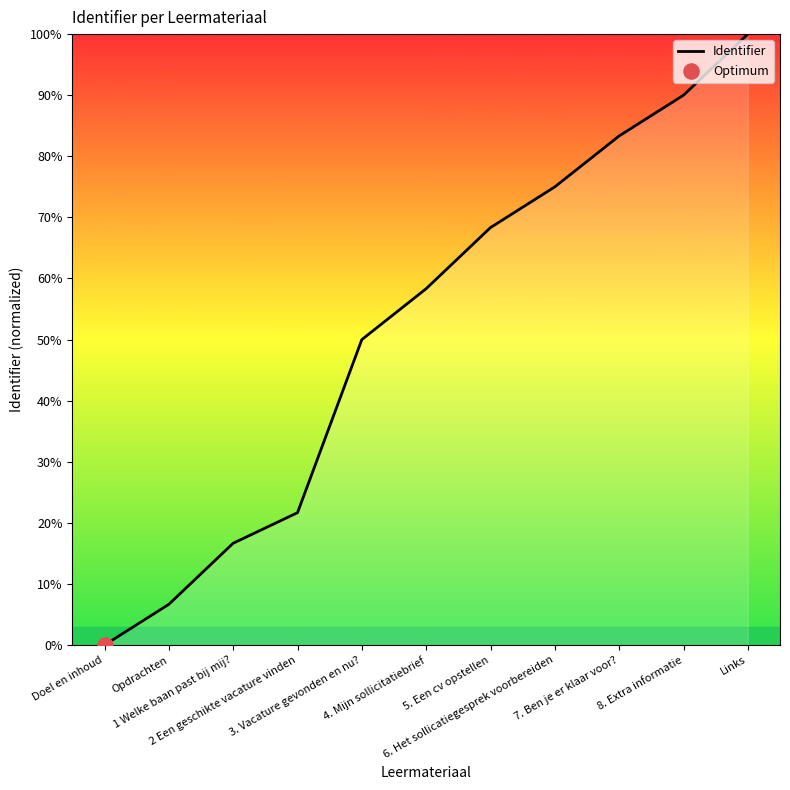

Approximately how many times larger is the value at 4. Mijn sollicitatiebrief compared to 1 Welke baan past bij mij??

3.5